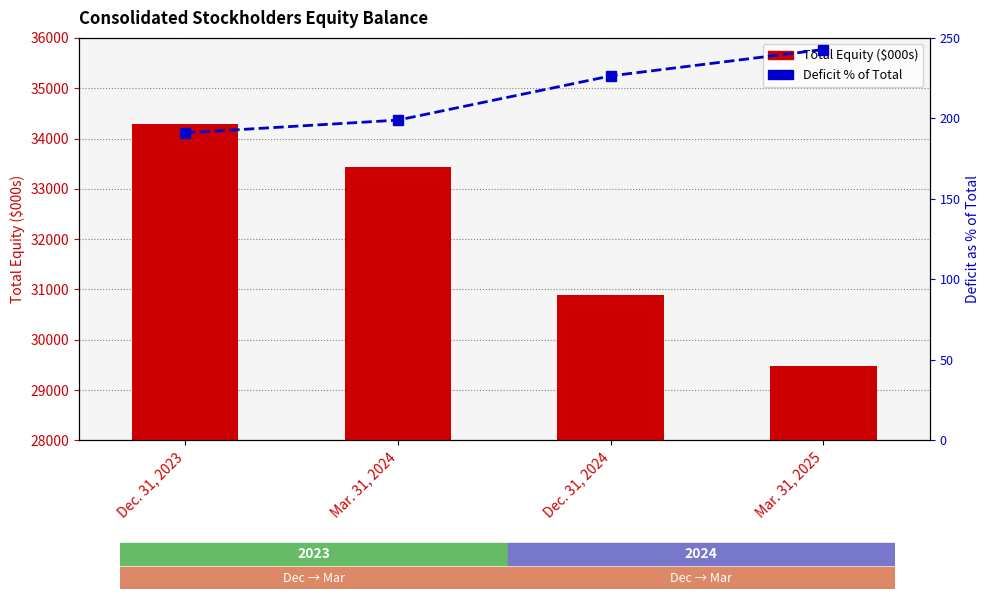

What are all the series names shown in the legend?

Total Equity, Deficit % of Total